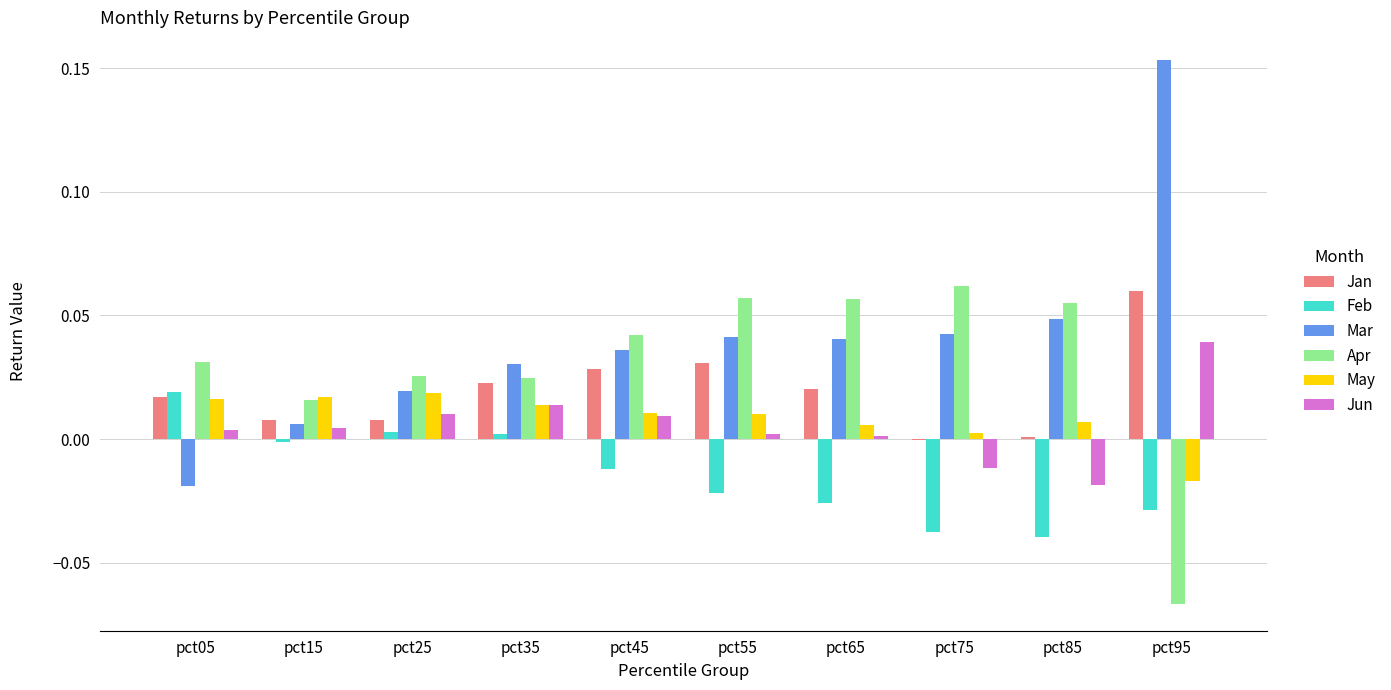

The Jun series shows -0.0 at pct85. True or false?

True